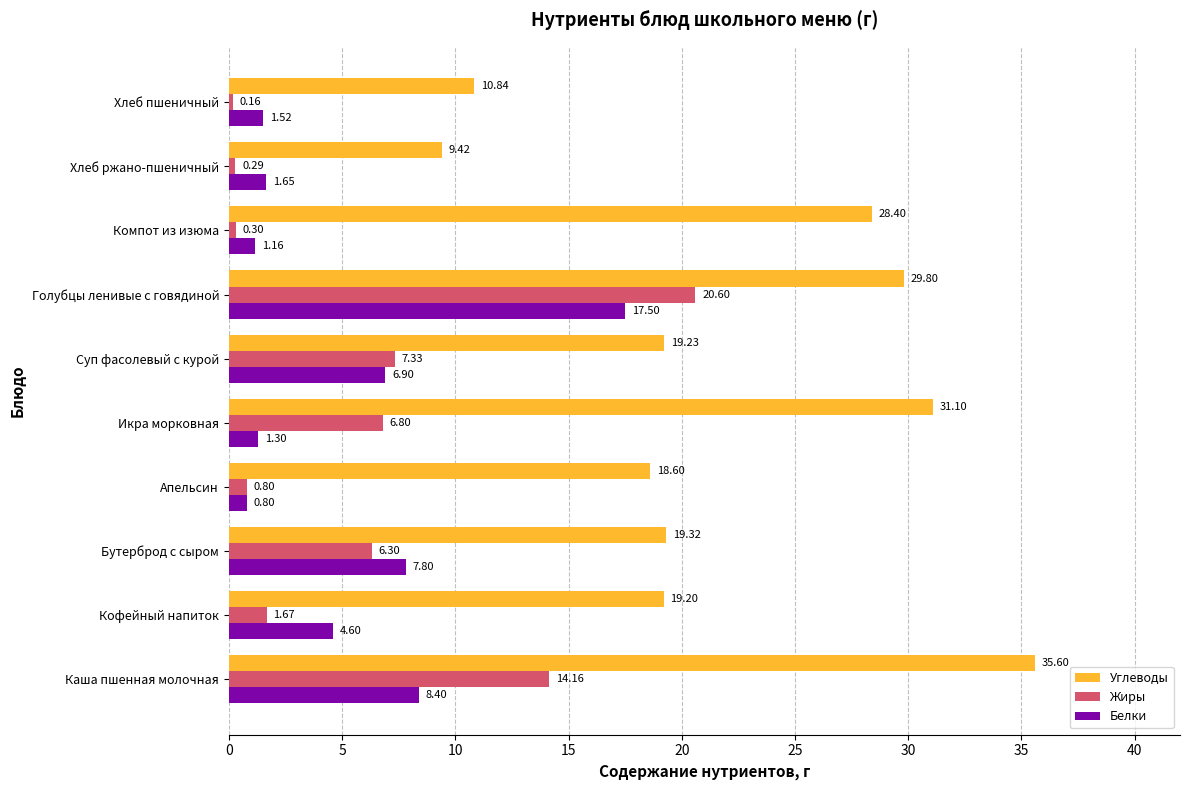

What is the sum of the Белки values at Компот из изюма and Кофейный напиток?

5.8